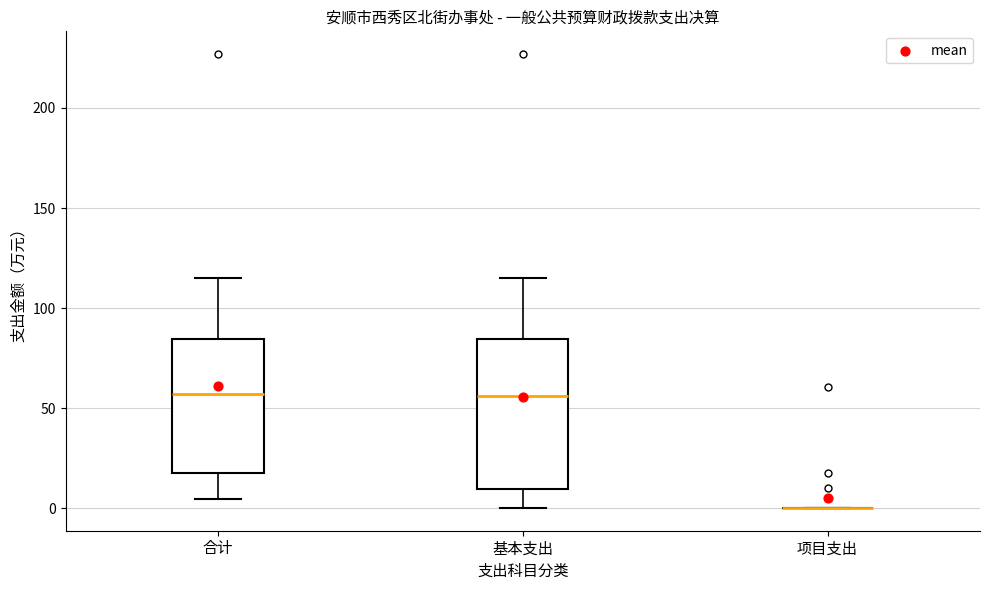

Where is the upper edge of the box for 合计 on the y-axis? The values are not printed on the chart, so give them approximately, as read against the axis.

85